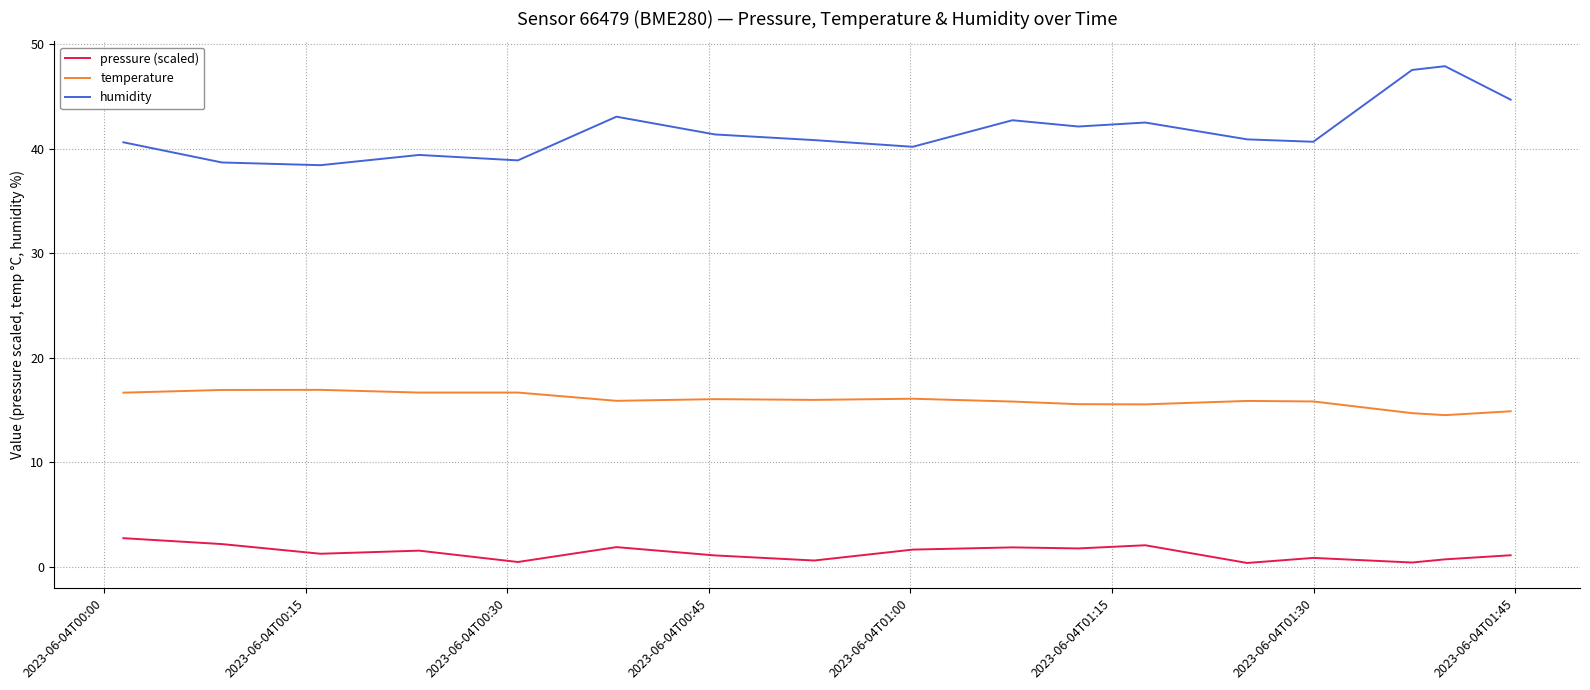

What is the greatest value displayed?

47.9